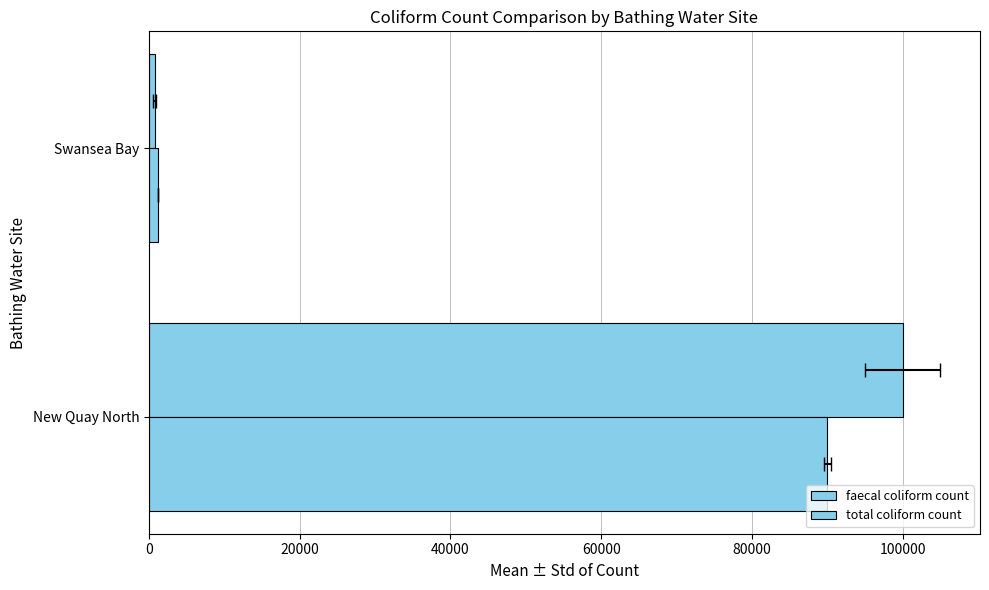

How many bars are there in each group?

2